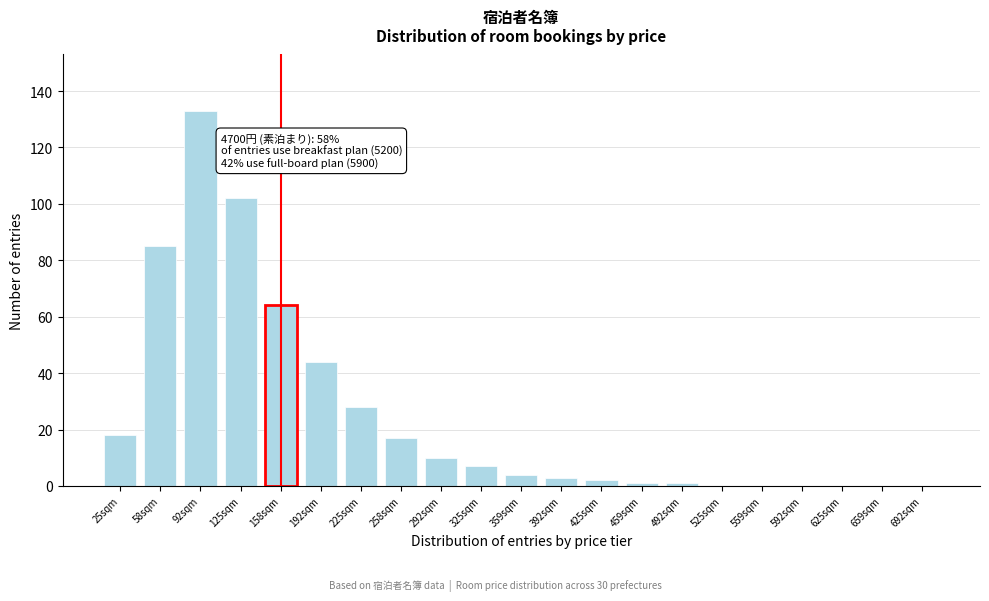

Reading left to right, transcribe all the data shown in this chart.

25sqm=18	58sqm=85	92sqm=133	125sqm=102	158sqm=64	192sqm=44	225sqm=28	258sqm=17	292sqm=10	325sqm=7	359sqm=4	392sqm=3	425sqm=2	459sqm=1	492sqm=1	525sqm=0	559sqm=0	592sqm=0	625sqm=0	659sqm=0	692sqm=0